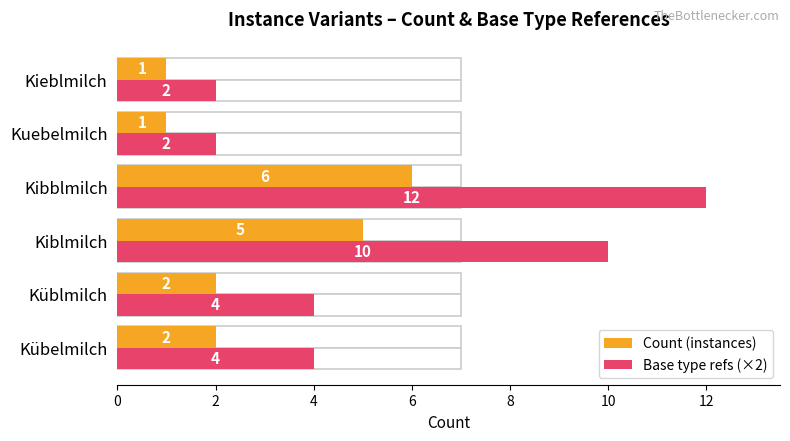

What is the difference between the Base type refs (×2) values at 4 and 6?

2